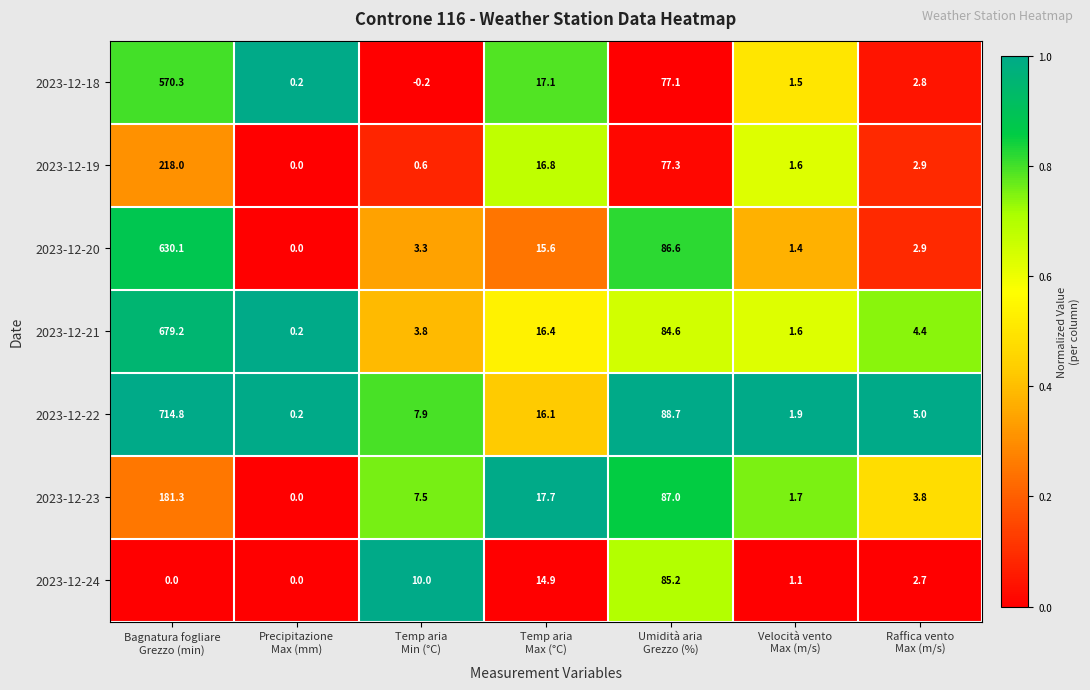

At which category does the chart reach its minimum across all series?

Temp aria
Min (°C)